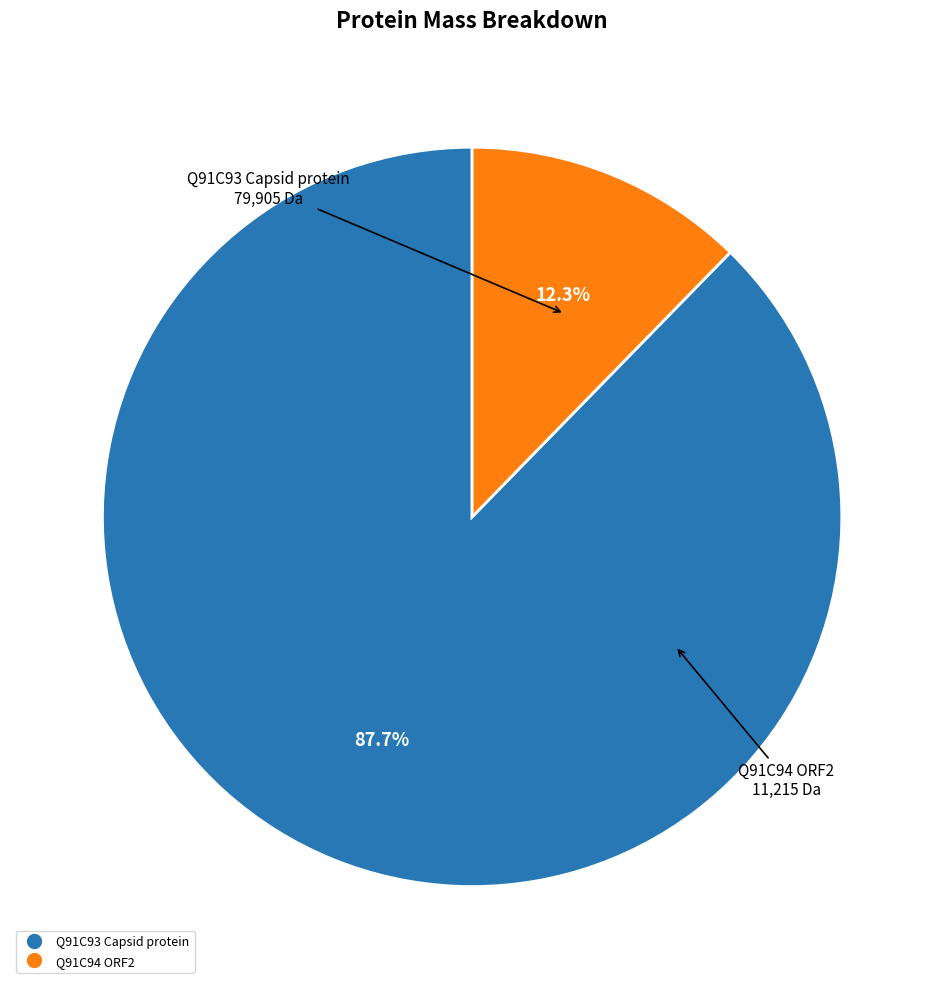

What is the total percentage of Q91C94 ORF2 and Q91C93 Capsid protein?

100.0%